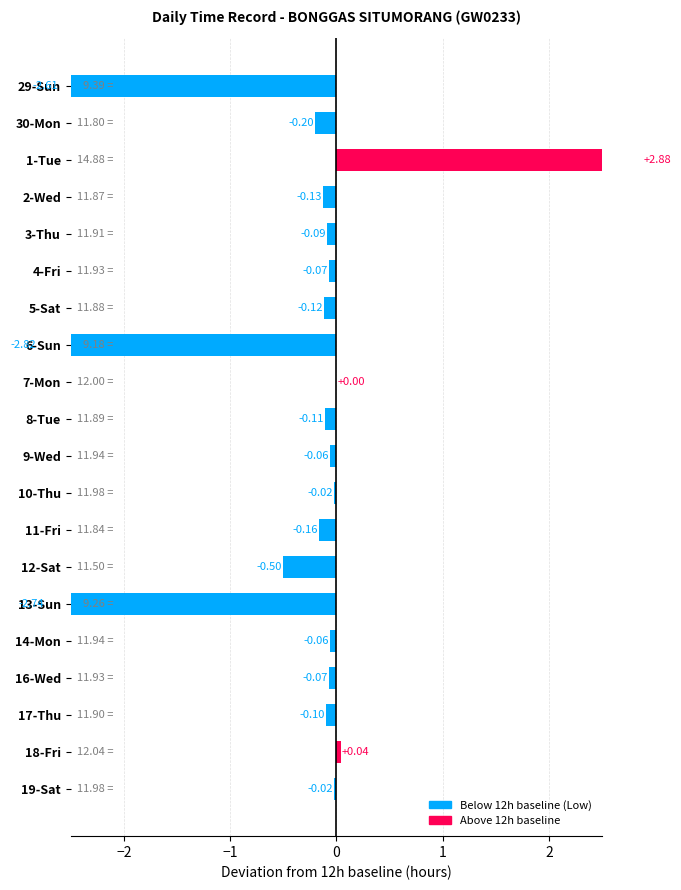

List the labels in order of value, smallest first.

6-Sun, 13-Sun, 29-Sun, 12-Sat, 30-Mon, 11-Fri, 2-Wed, 5-Sat, 8-Tue, 17-Thu, 3-Thu, 4-Fri, 16-Wed, 9-Wed, 14-Mon, 10-Thu, 19-Sat, 7-Mon, 18-Fri, 1-Tue